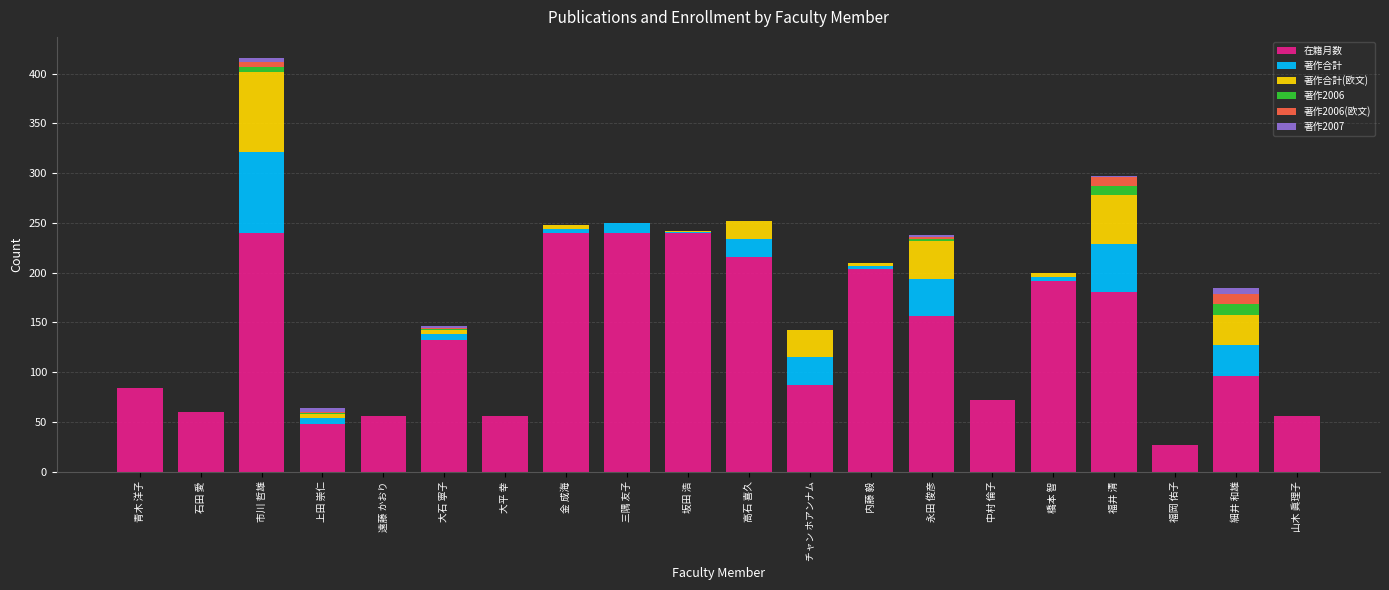

What is the total value across all series at 福岡 佑子?

27